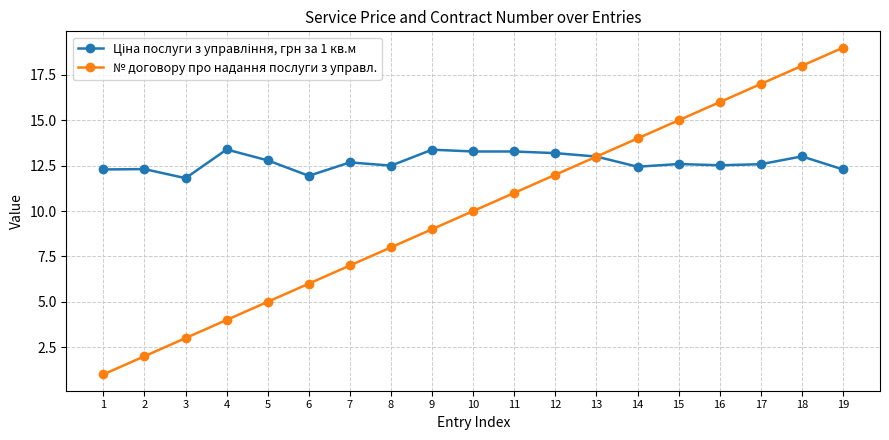

What is the total value across all series at 4?

17.4